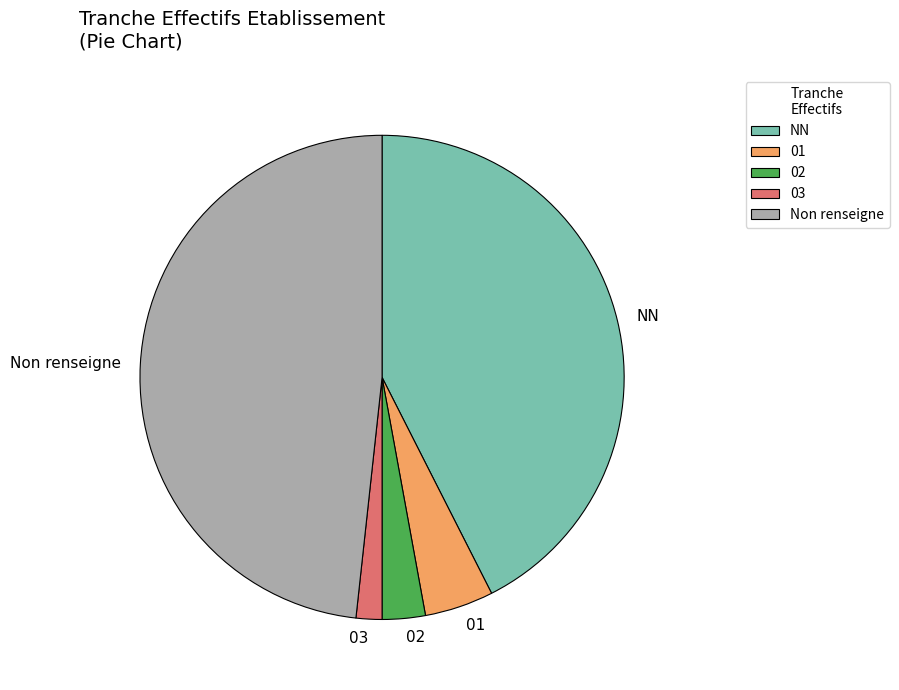

Between Non renseigne and 03, which is larger?

Non renseigne